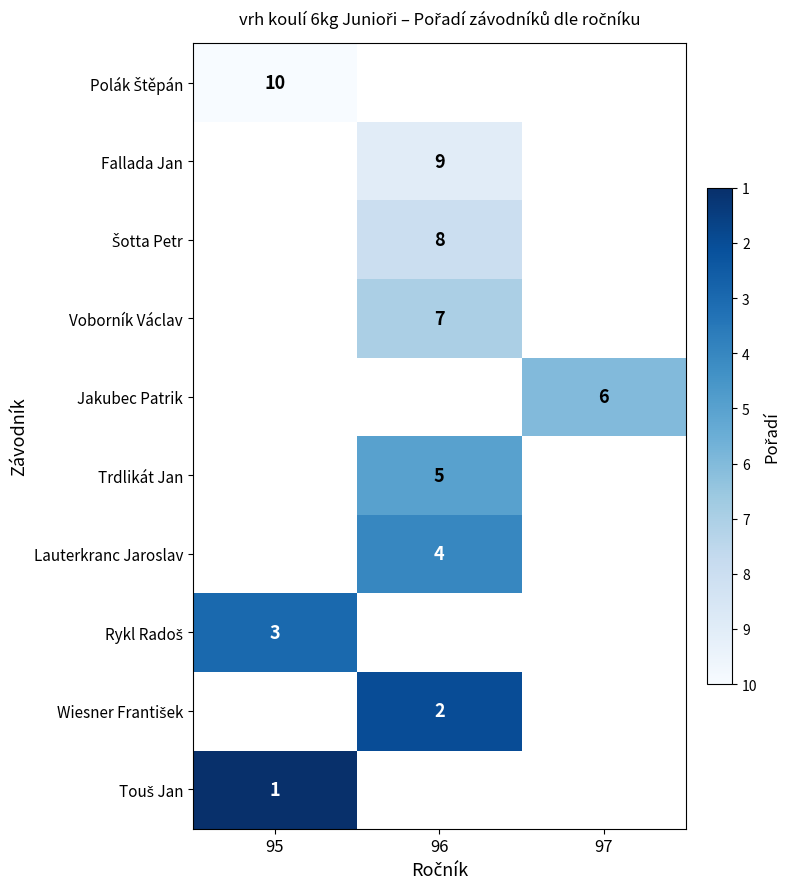

The value of Jakubec Patrik at 97 is 10. True or false?

False